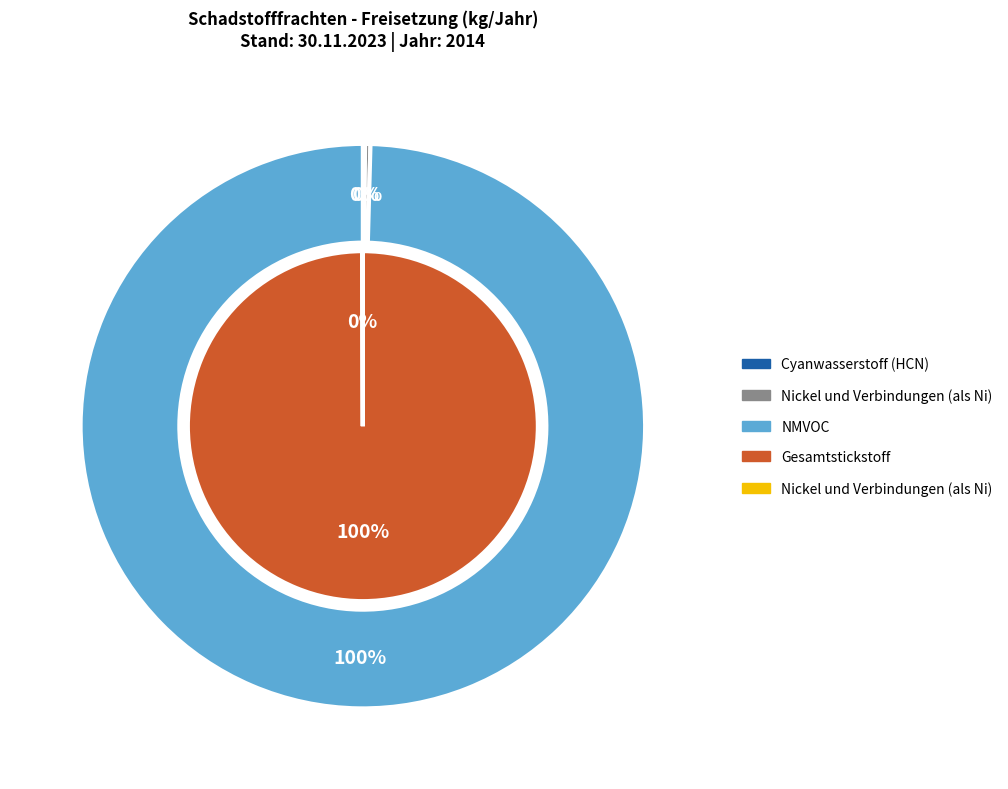

Does Gesamter organischer Kohlenstoff (TOC) represent more than half of the total?

No